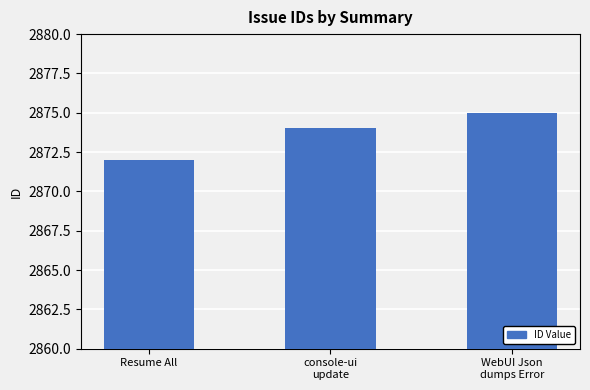

What is the approximate value at WebUI Json
dumps Error?

2875